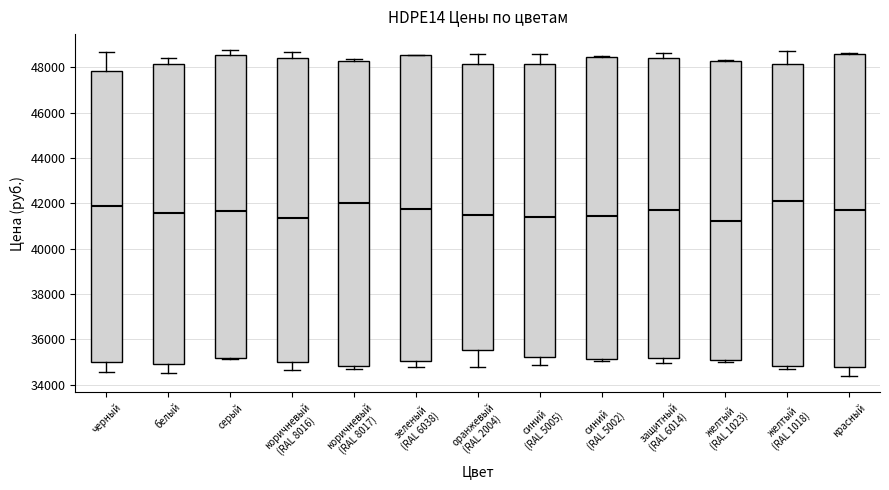

Where does the median line of the box for коричневый (RAL 8016) sit on the y-axis? The values are not printed on the chart, so give them approximately, as read against the axis.

41400